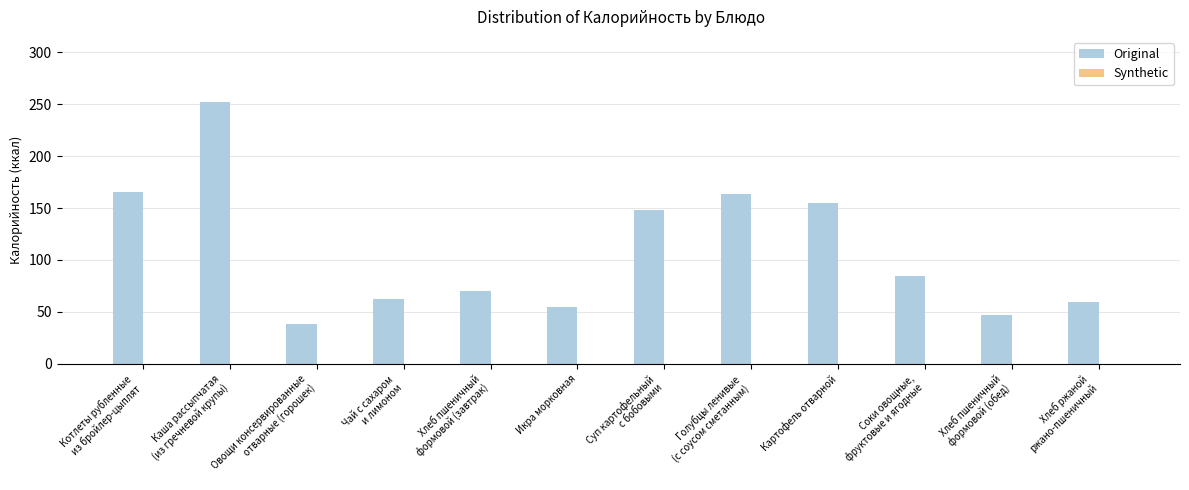

Between Соки овощные,
фруктовые и ягодные and Хлеб ржаной
ржано-пшеничный, which is larger?

Соки овощные,
фруктовые и ягодные